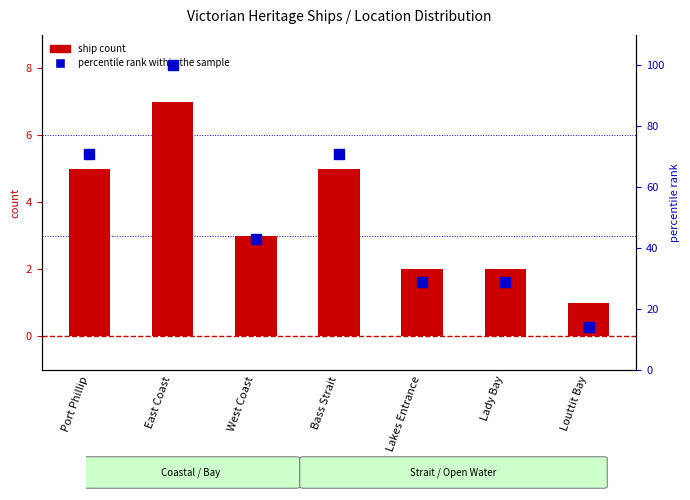

How many series are shown in this chart?

2